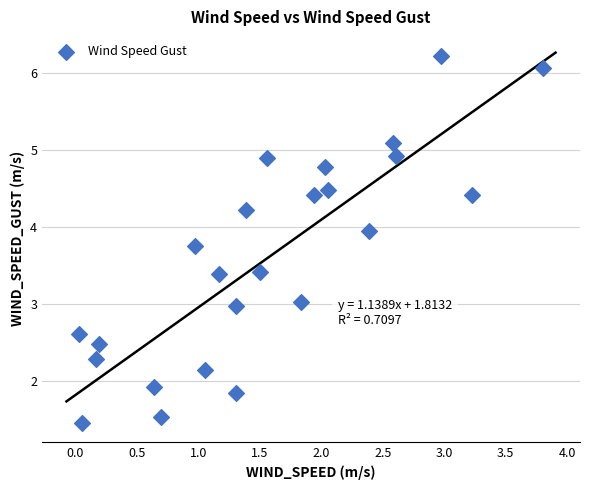

What is the range of Y values (max minus min)?

4.8